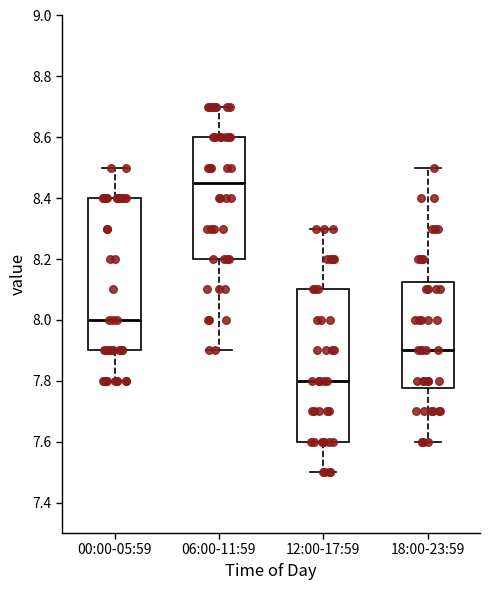

Which box's median line is the lowest?

12:00-17:59